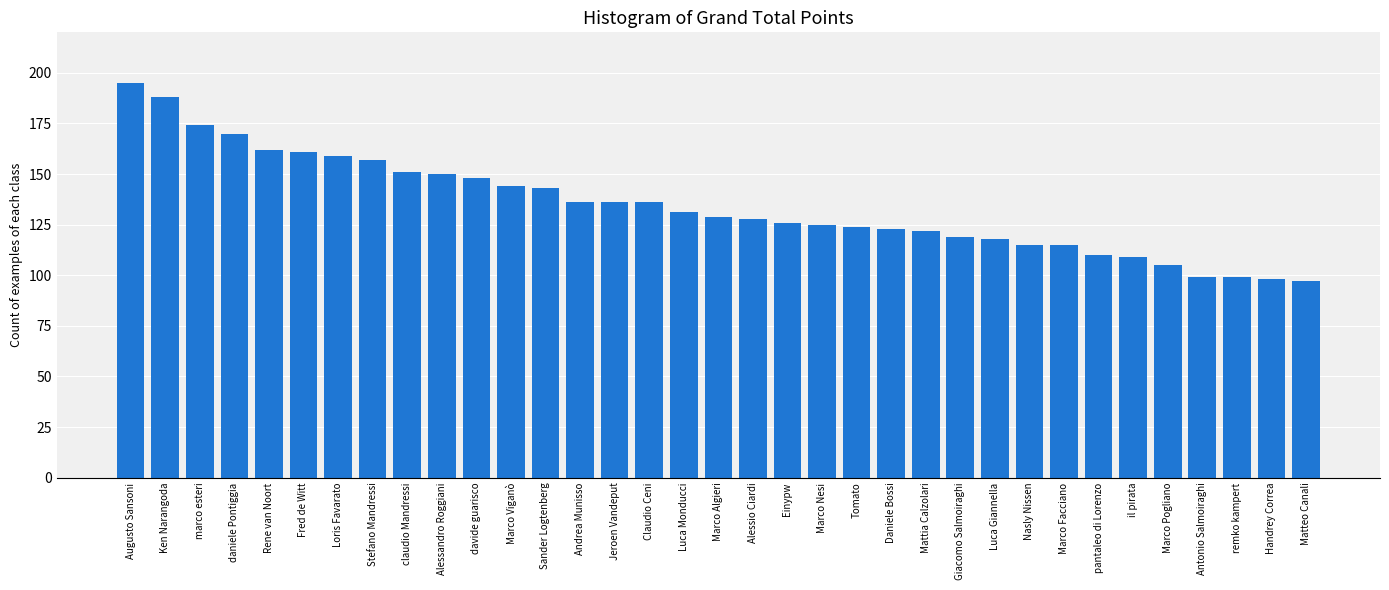

How many series are shown in this chart?

1